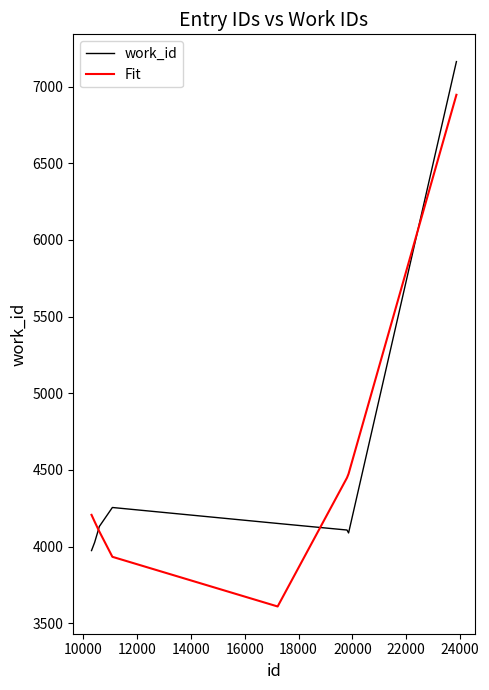

What is the minimum value shown in the chart?

3609.5